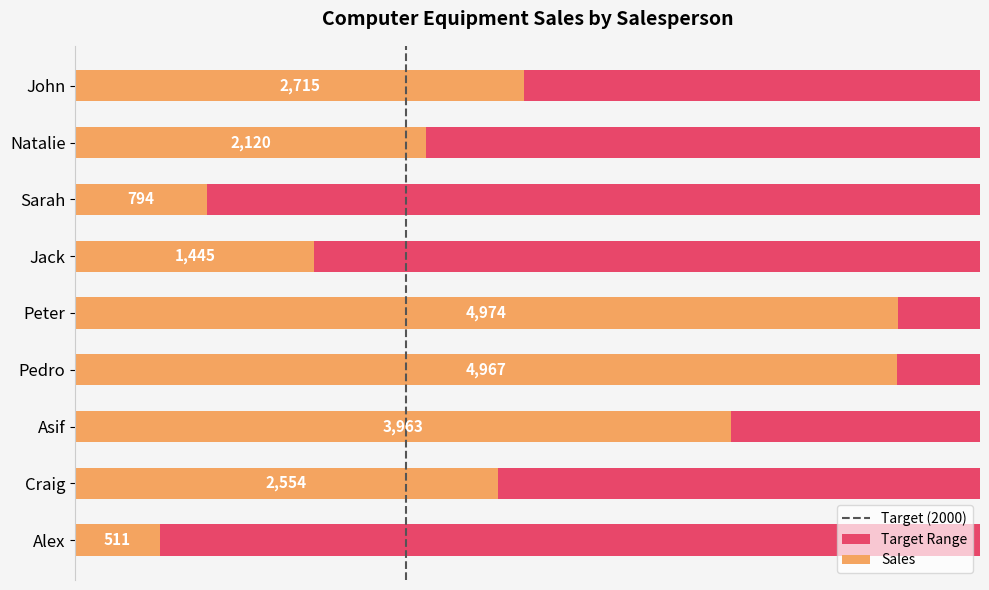

Is it true that the value at Sarah is 794?

True